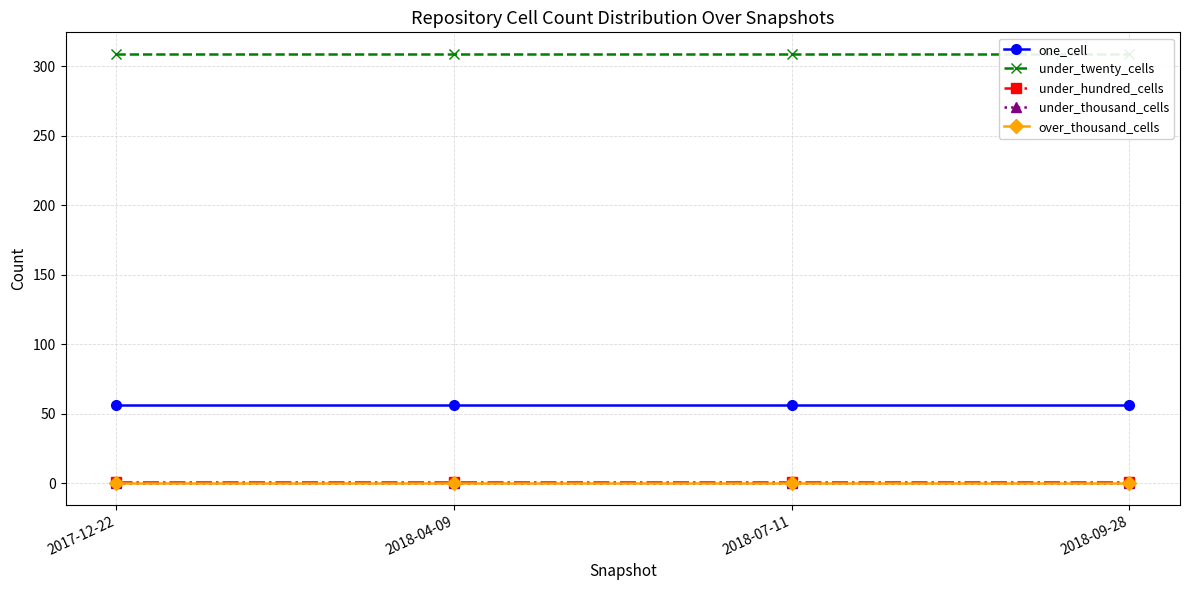

Which series has the widest spread of values?

one_cell